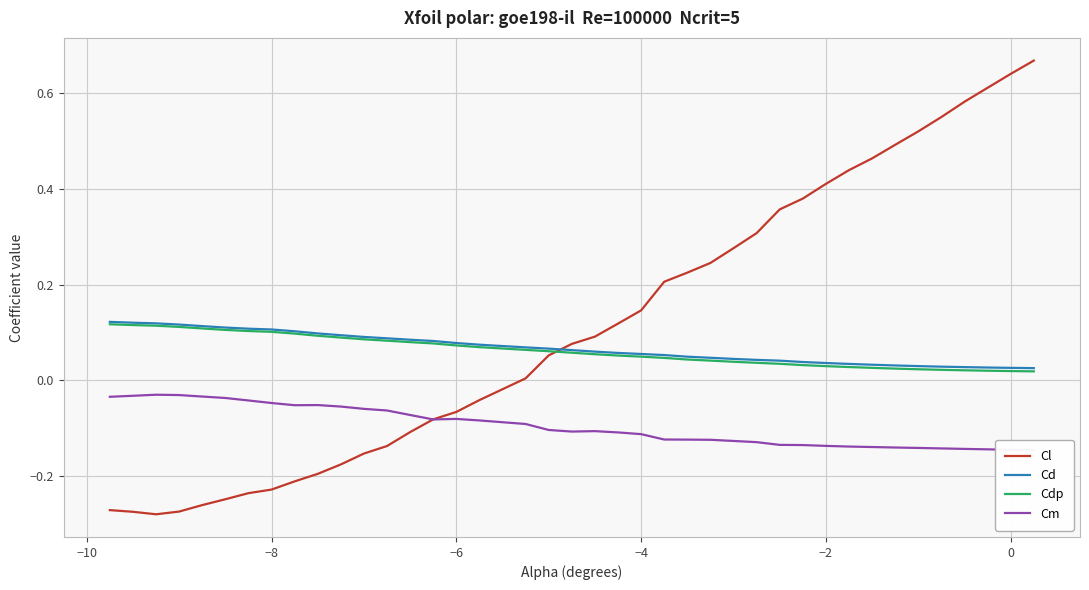

What is the sum of all Cdp values?

2.5